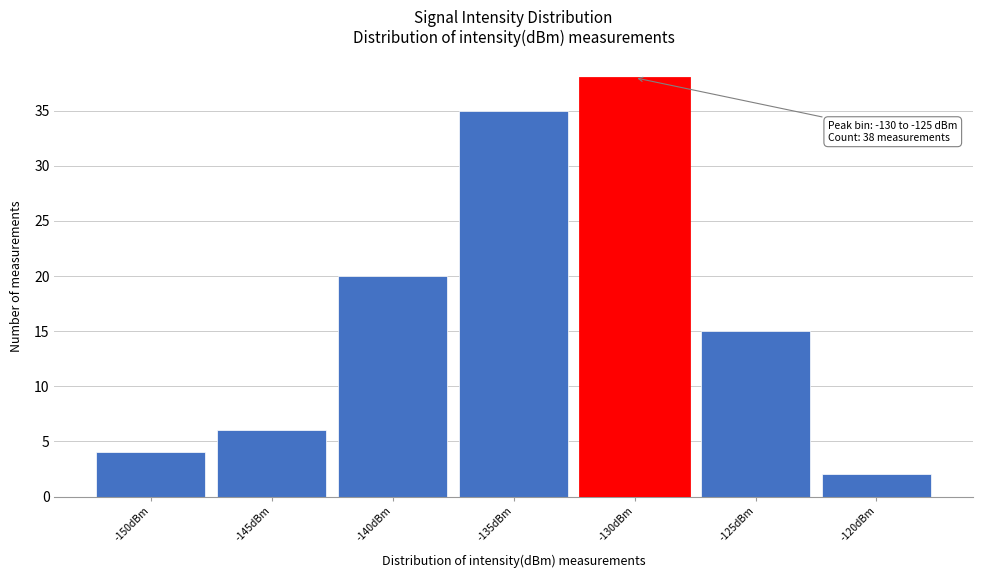

Reading left to right, list all the values displayed in this chart.

-150dBm=4	-145dBm=6	-140dBm=20	-135dBm=35	-130dBm=38	-125dBm=15	-120dBm=2